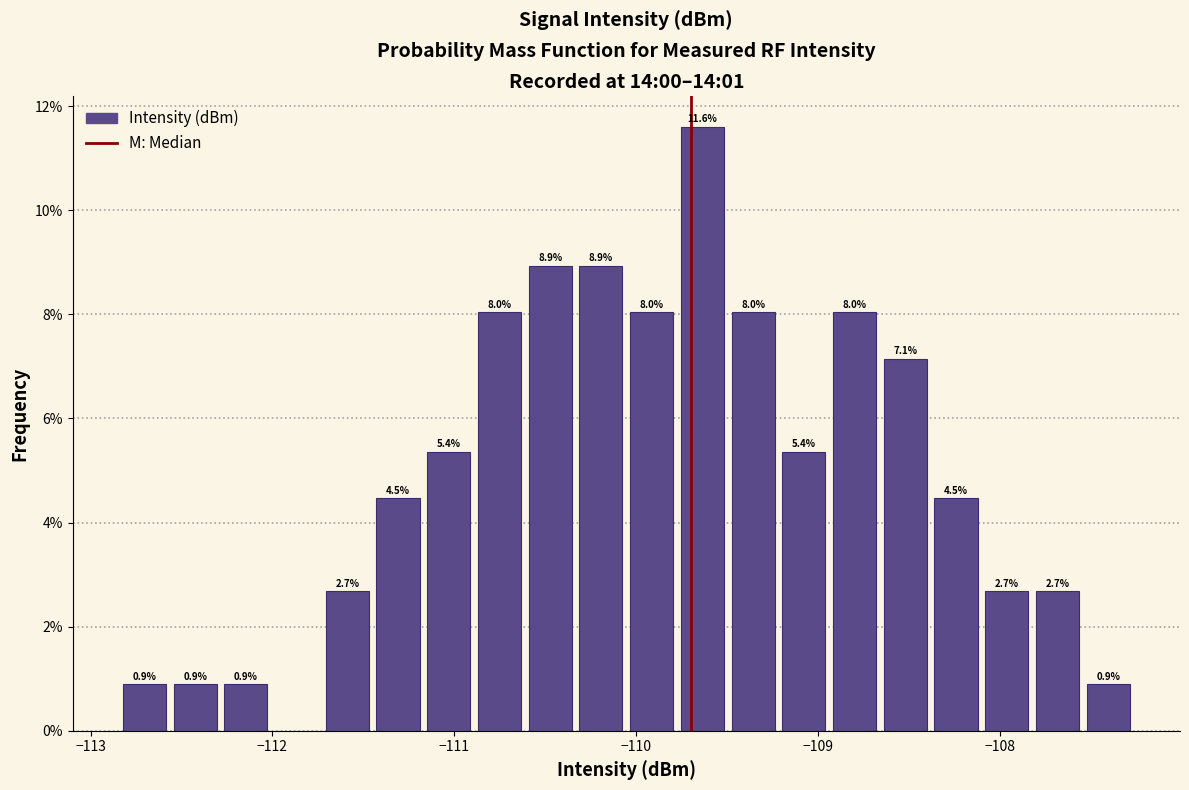

Around what value on the x-axis is the tallest bar? Give the approximate position of its centre, as read against the axis.

-109.6